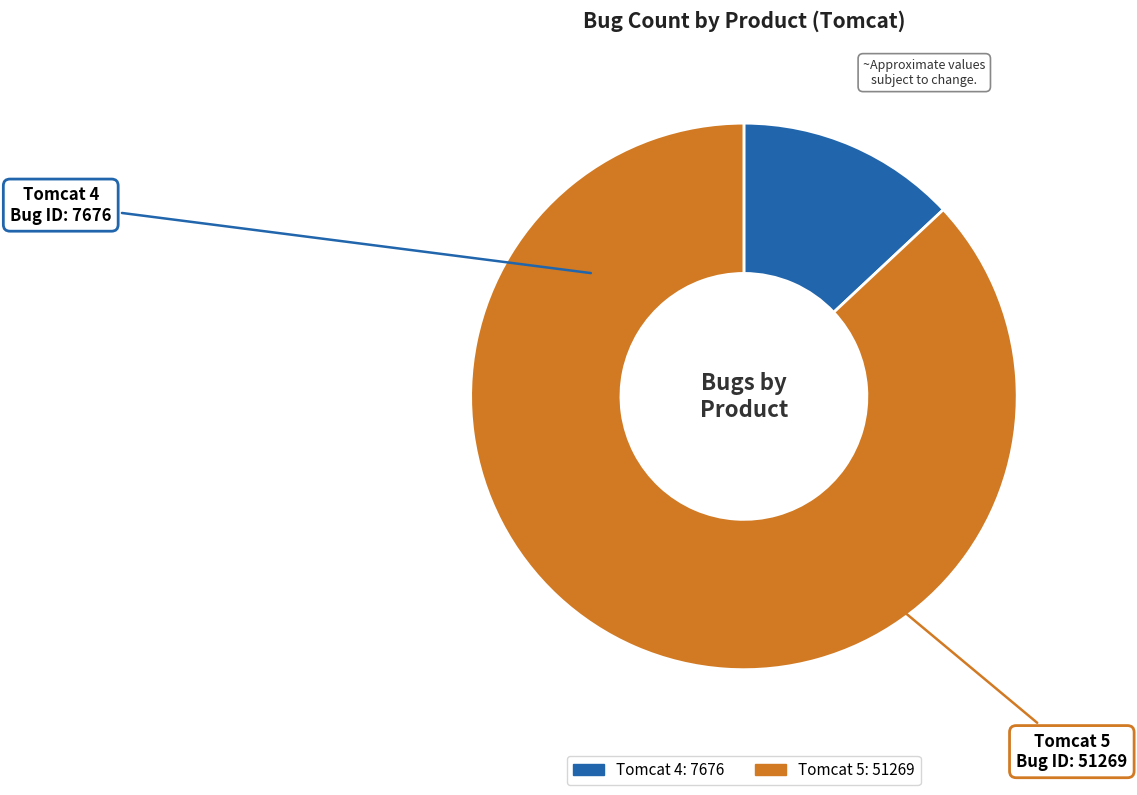

Rank the categories by value from lowest to highest.

Tomcat 4, Tomcat 5